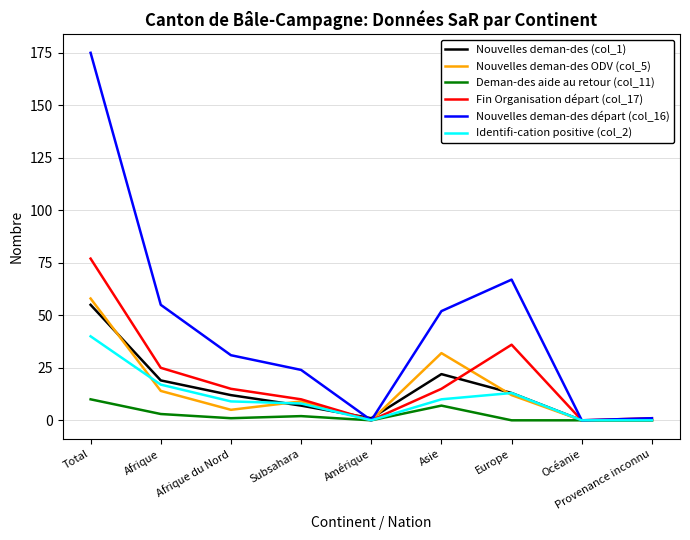

True or false: Deman-des aide au retour (col_11) has a value of 10 at Total.

True